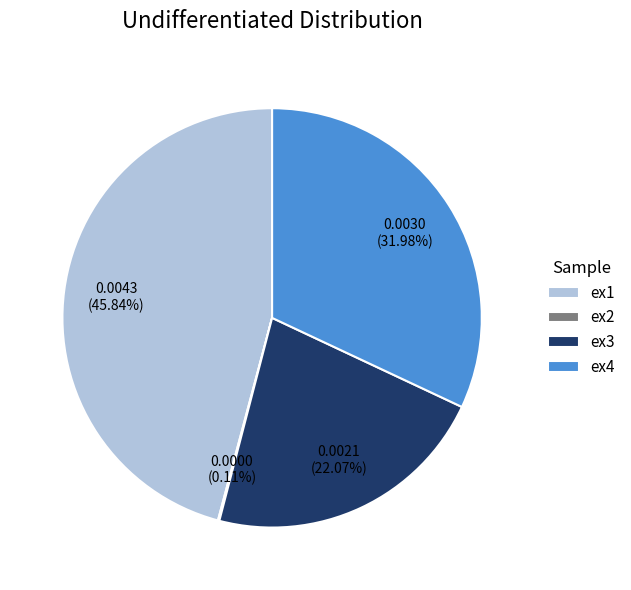

Is it true that ex1 is 46% of the pie?

True